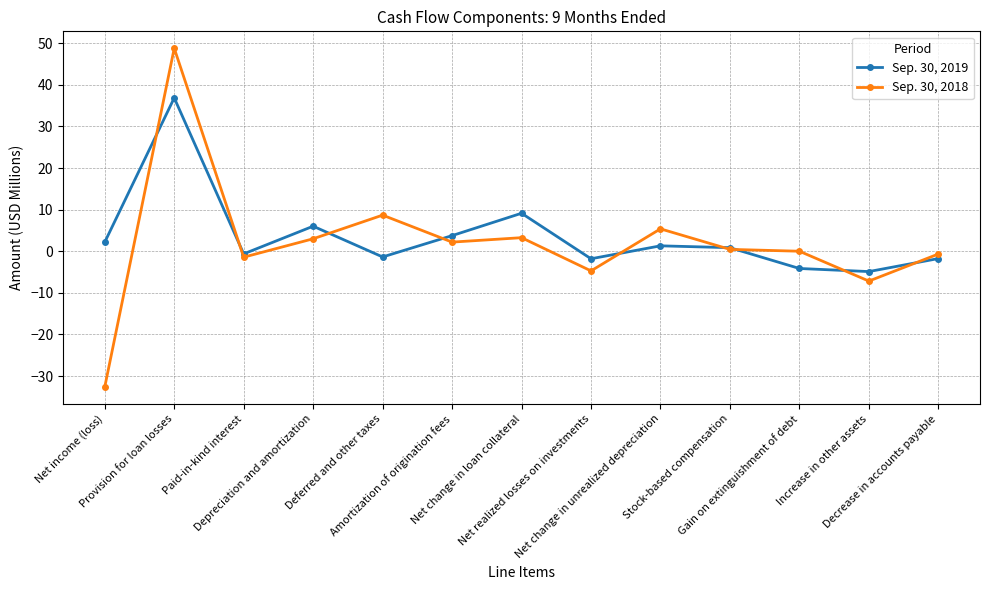

True or false: Sep. 30, 2018 has more than 2 points higher than both neighbors.

True